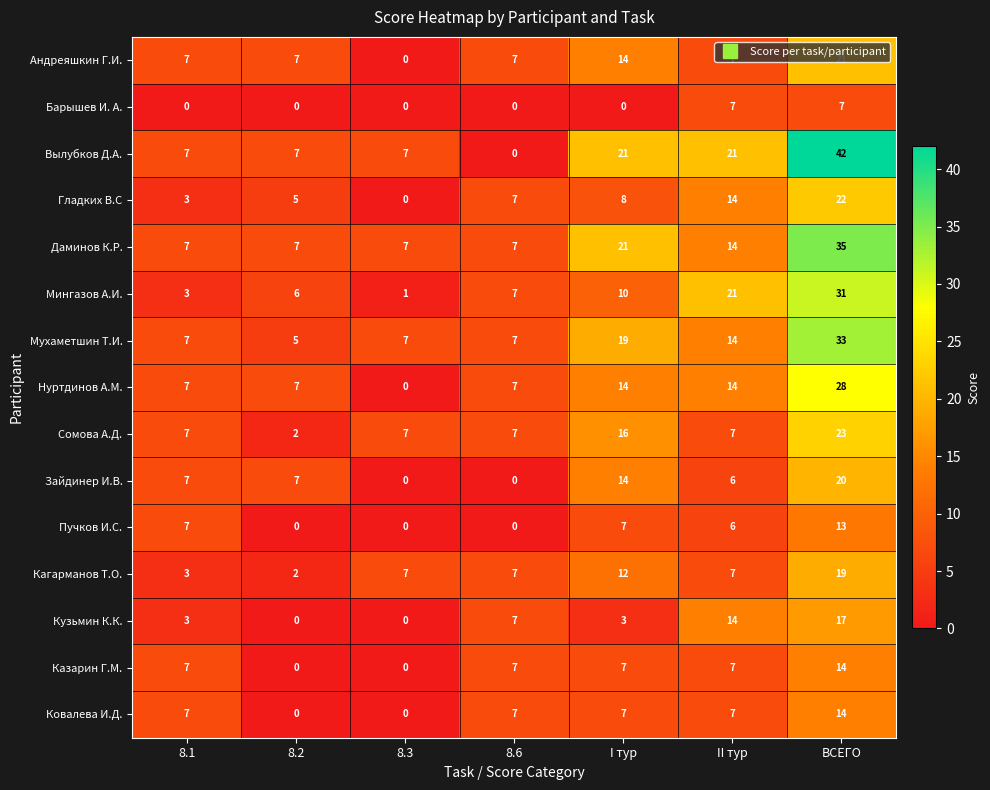

Which series has the largest total across all categories?

Вылубков Д.А.